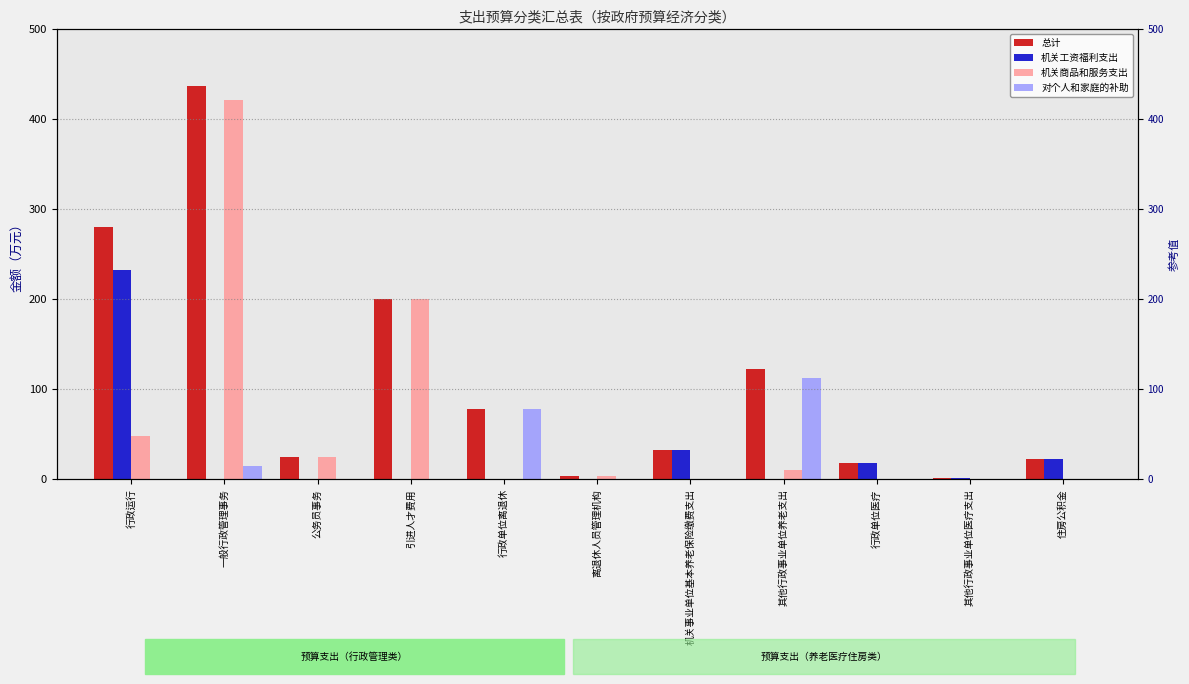

What is the sum of the 对个人和家庭的补助 values at 一般行政管理事务 and 引进人才费用?

14.8